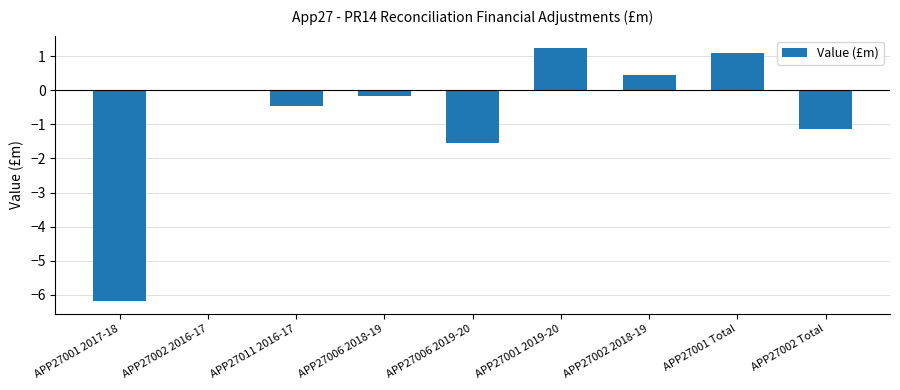

The value at APP27002 2018-19 is 0.8. True or false?

False